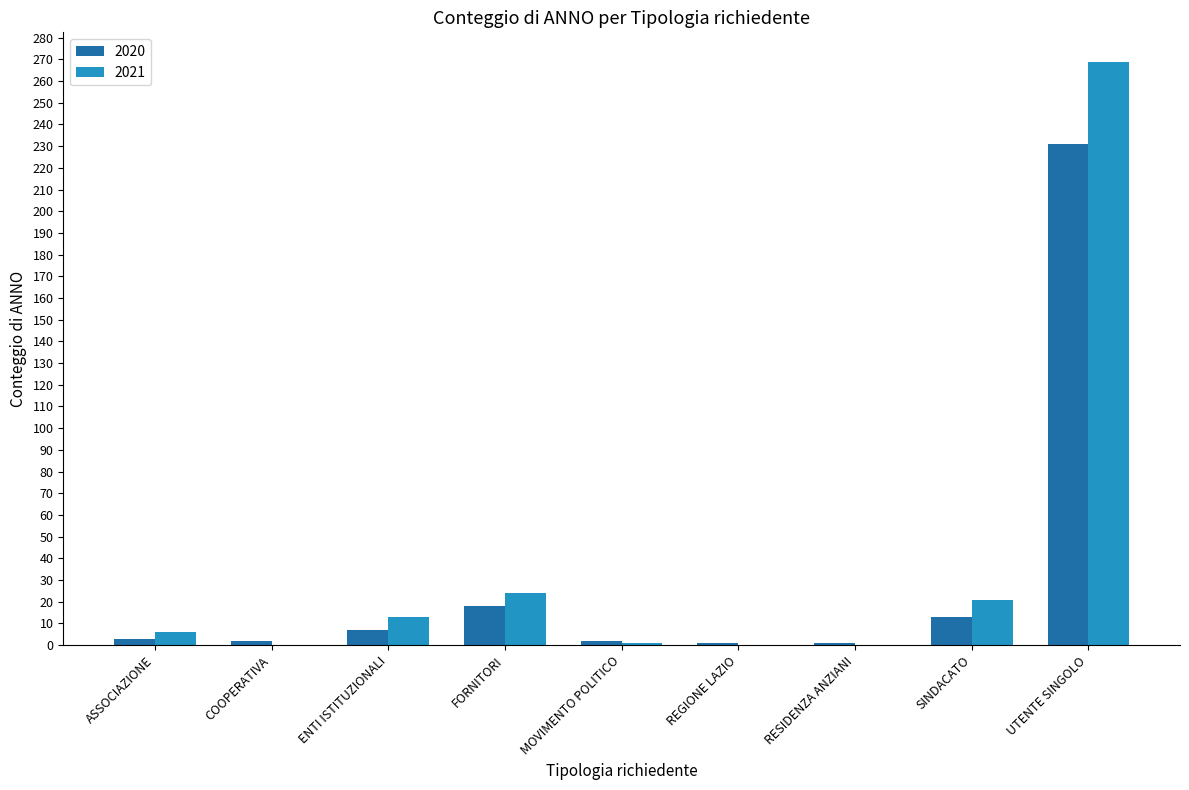

What is the sum of all 2021 values?

334